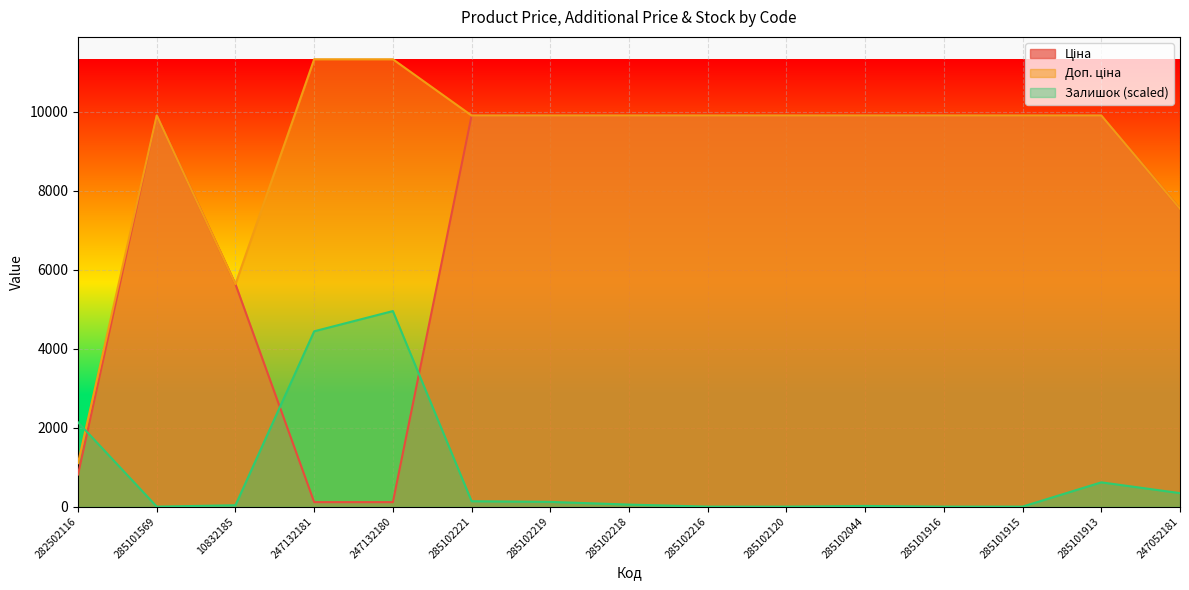

At how many categories does at least one series exceed 9607?

12